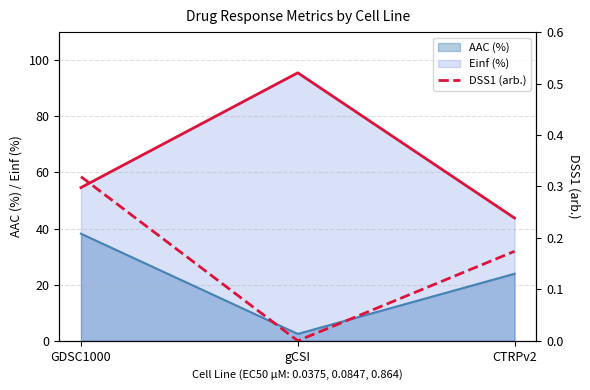

What is the label of the 2nd point from the left?

gCSI